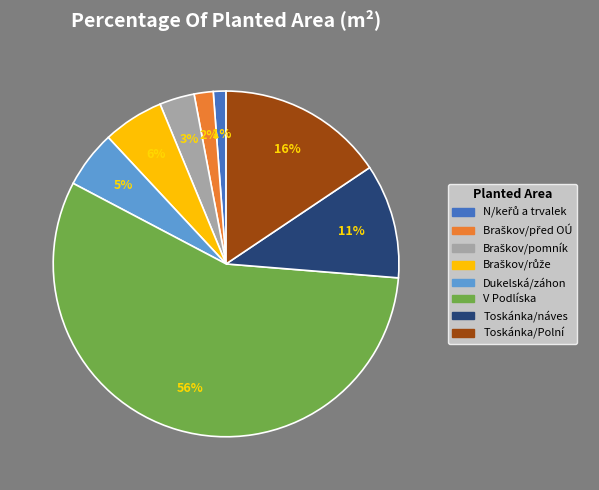

To the nearest percent, what is the difference between the largest and smallest slice percentages?

55%